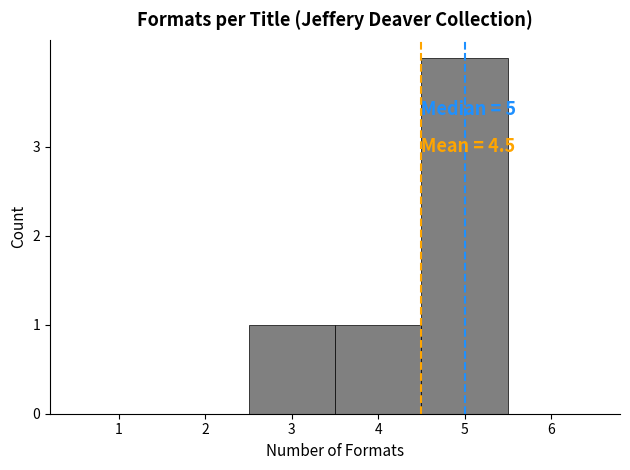

Over which range of the x-axis is the bar tallest?

4.5 to 5.5